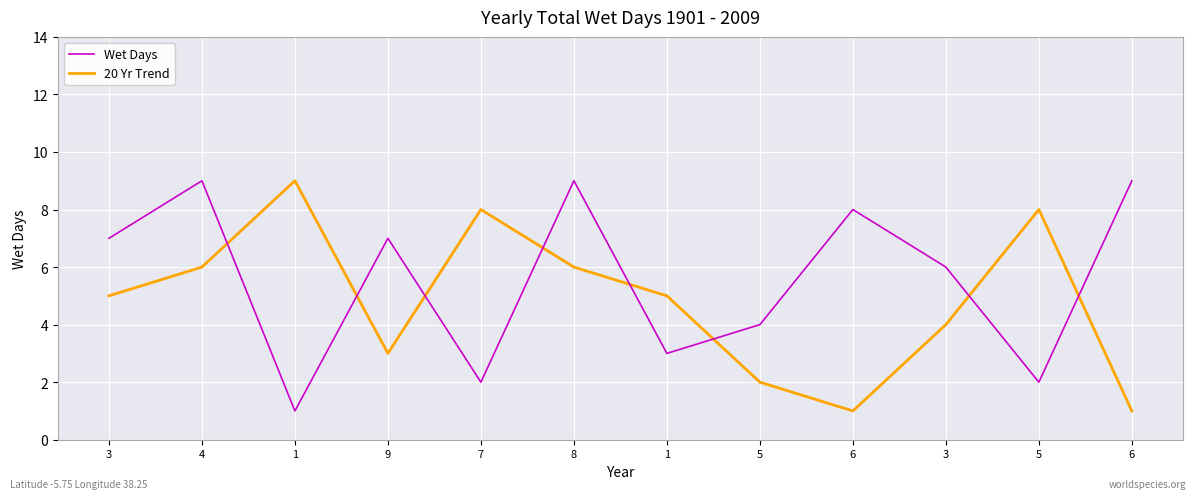

Is this an area chart (filled region under the line)?

No